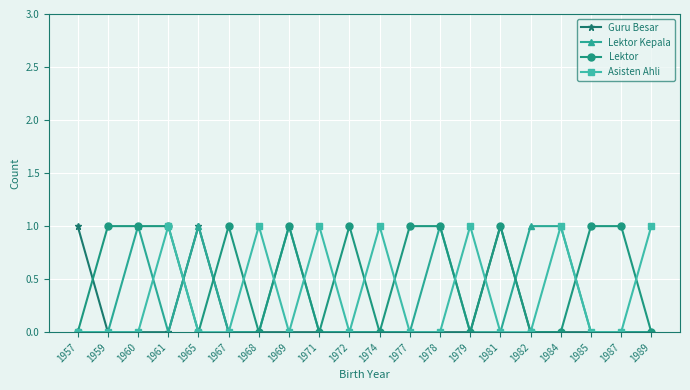

What is the value of the Lektor Kepala point at the 17th from the left?

1